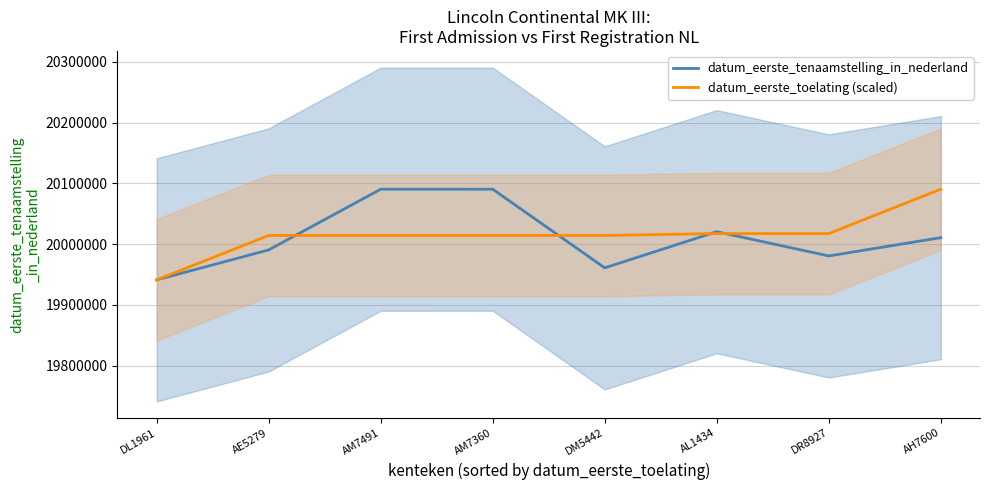

Rank the categories by datum_eerste_tenaamstelling_in_nederland value from highest to lowest.

AM7491, AM7360, AL1434, AH7600, AE5279, DR8927, DM5442, DL1961